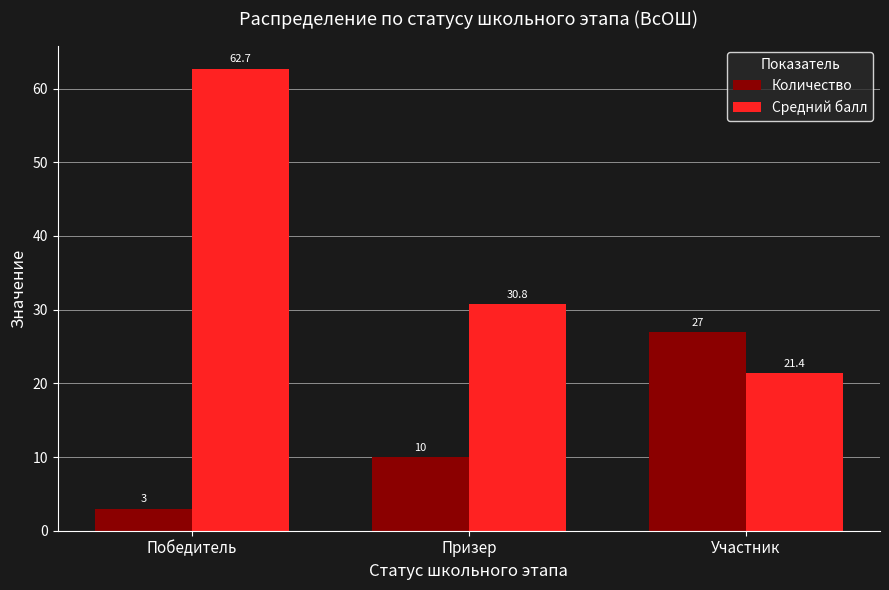

What is the sum of the Количество values at Участник and Призер?

37.0